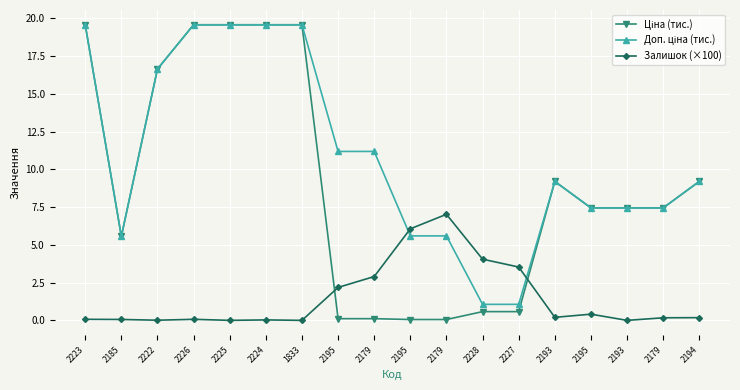

Is it true that Ціна (тис.) equals 0.3 at 2227?

False